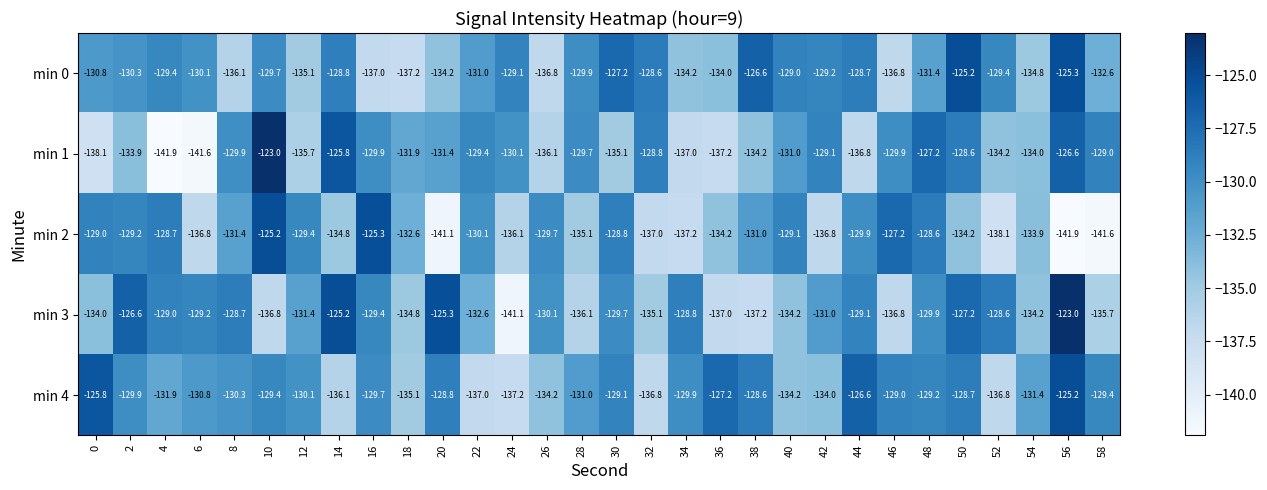

The value of min 0 at 52 is -129.4. True or false?

True